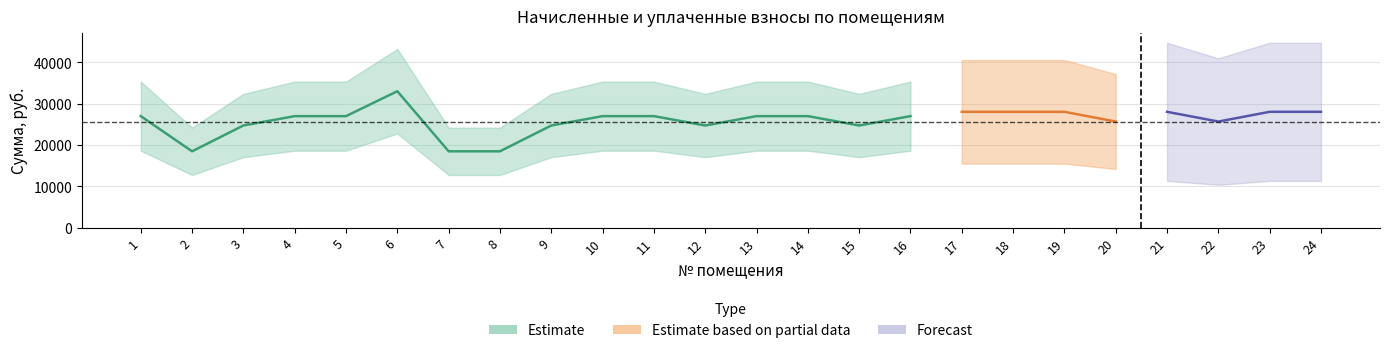

Between 24 and 11, which is larger?

24